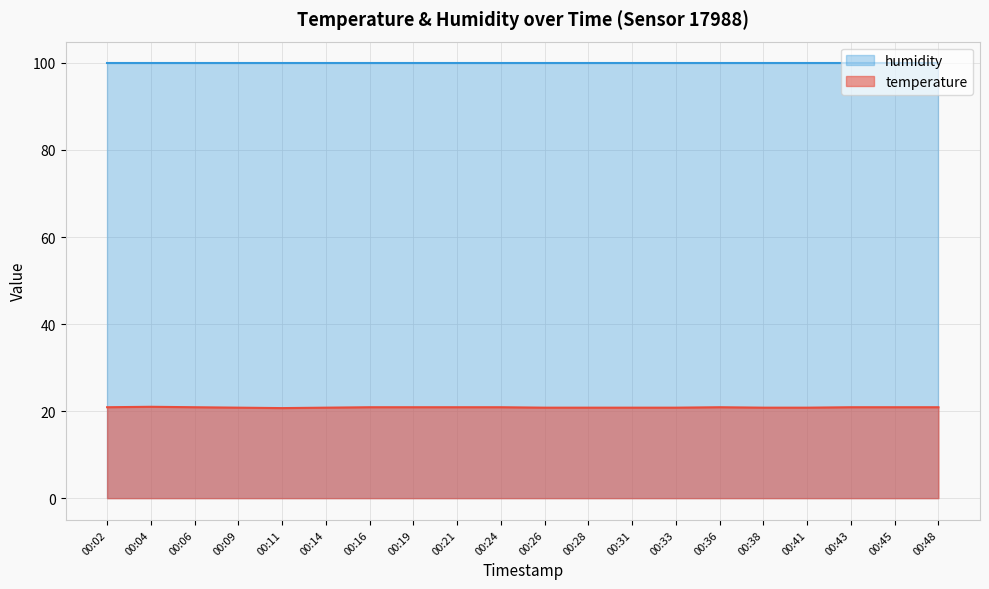

Where is the first local maximum?

00:04